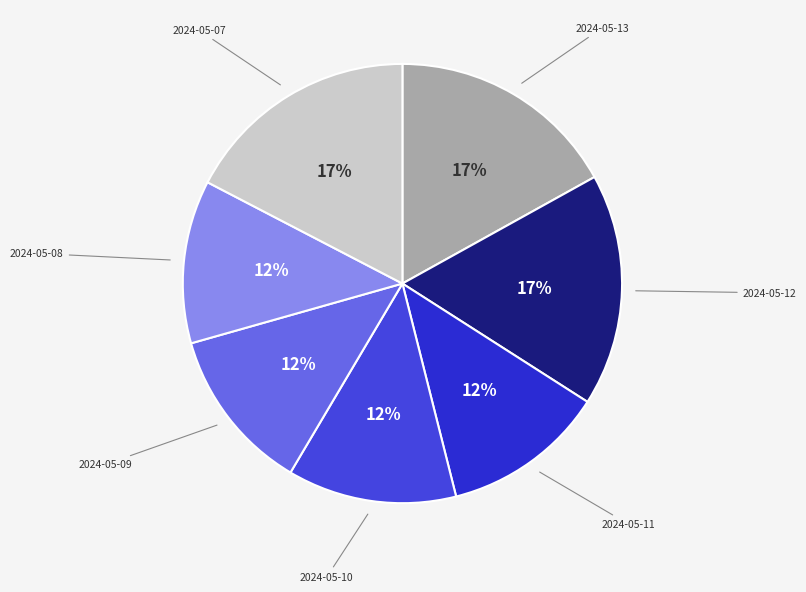

Count the number of slices in the pie.

7